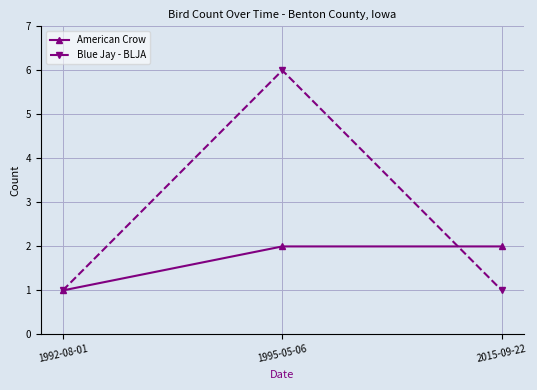

What is the total value across all series at 1995-05-06?

8